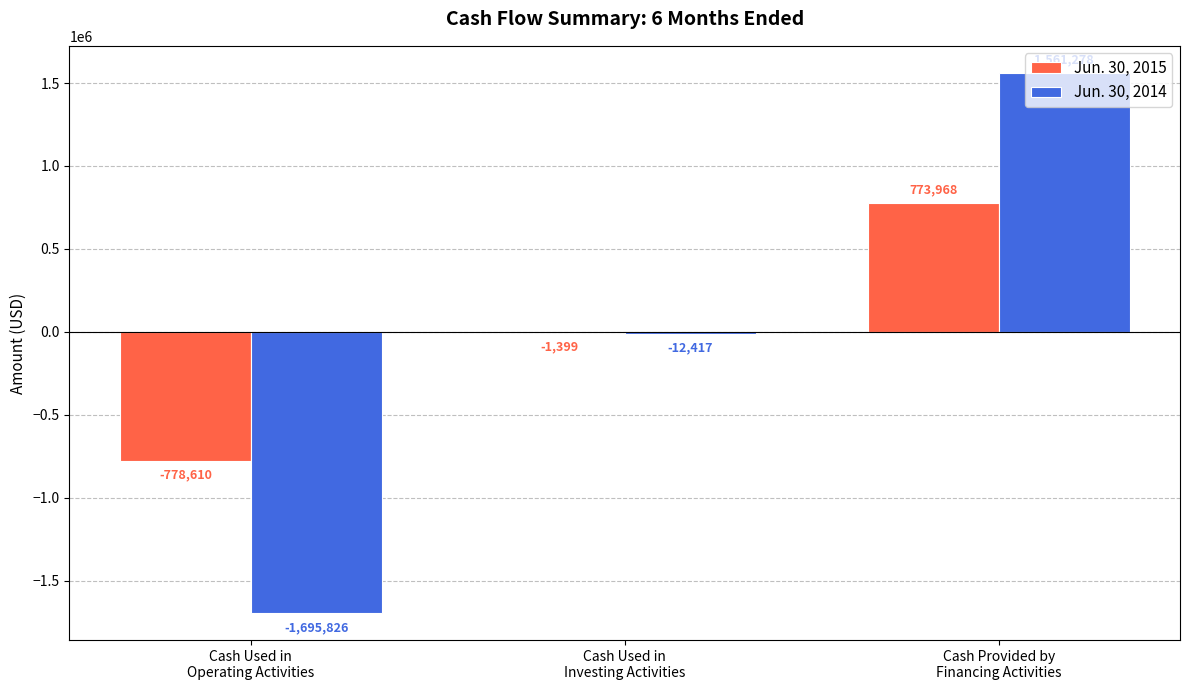

How many positive values does the Jun. 30, 2014 series have?

1